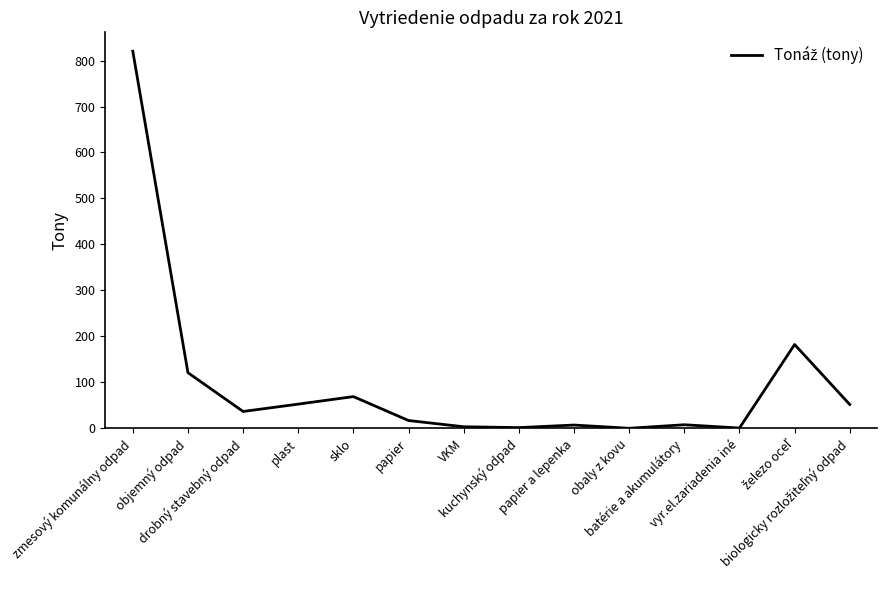

How many lines are shown in the chart?

1